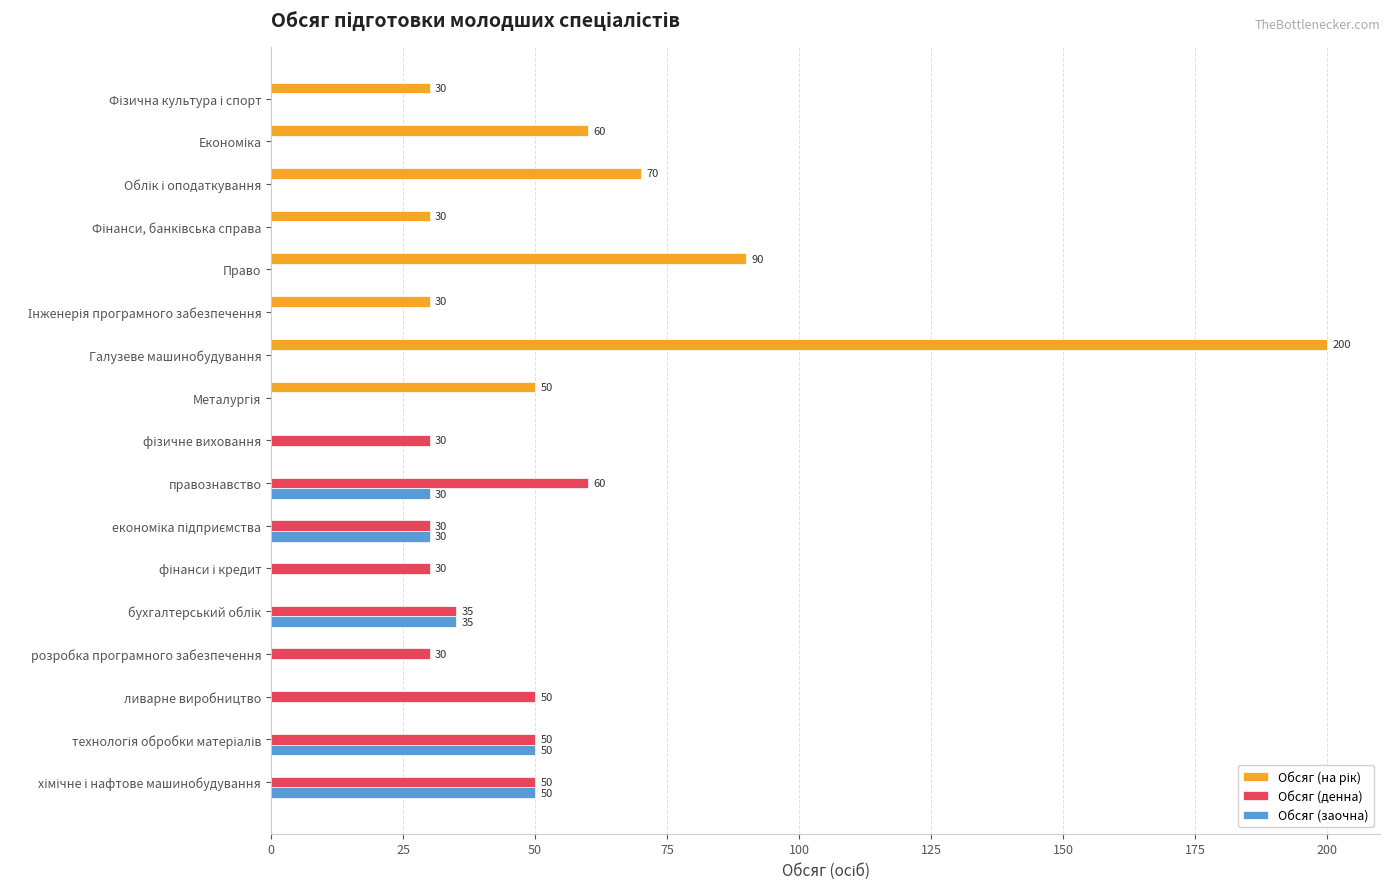

What is the sum of all Обсяг (заочна) values?

195